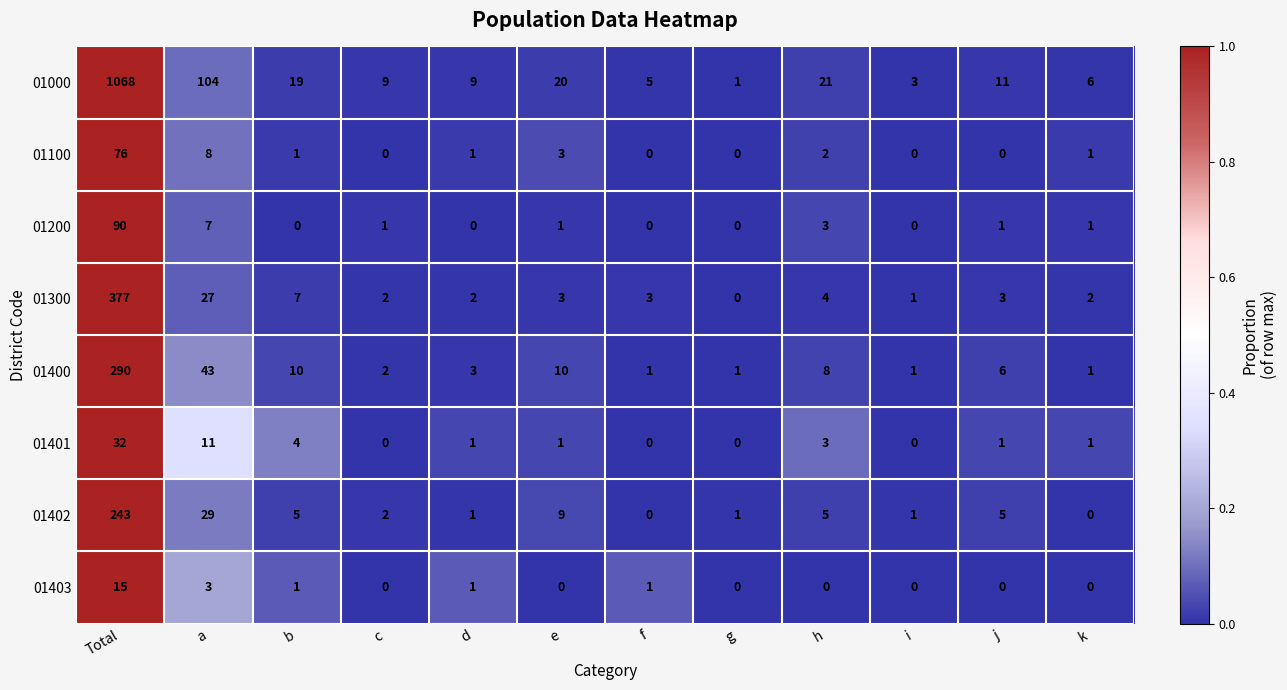

Which series has the widest spread of values?

01000